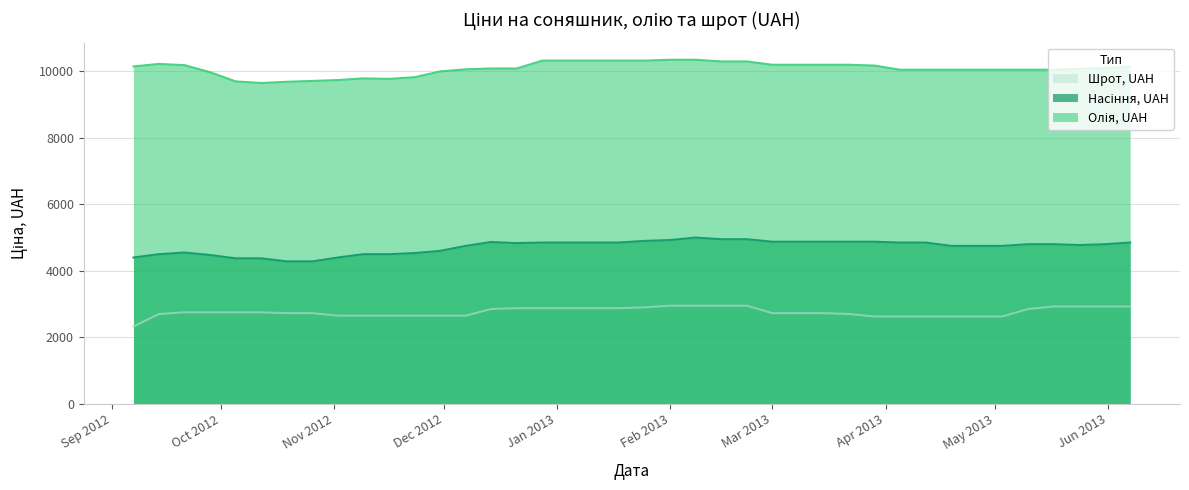

Which series has the widest spread of values?

Насіння, UAH